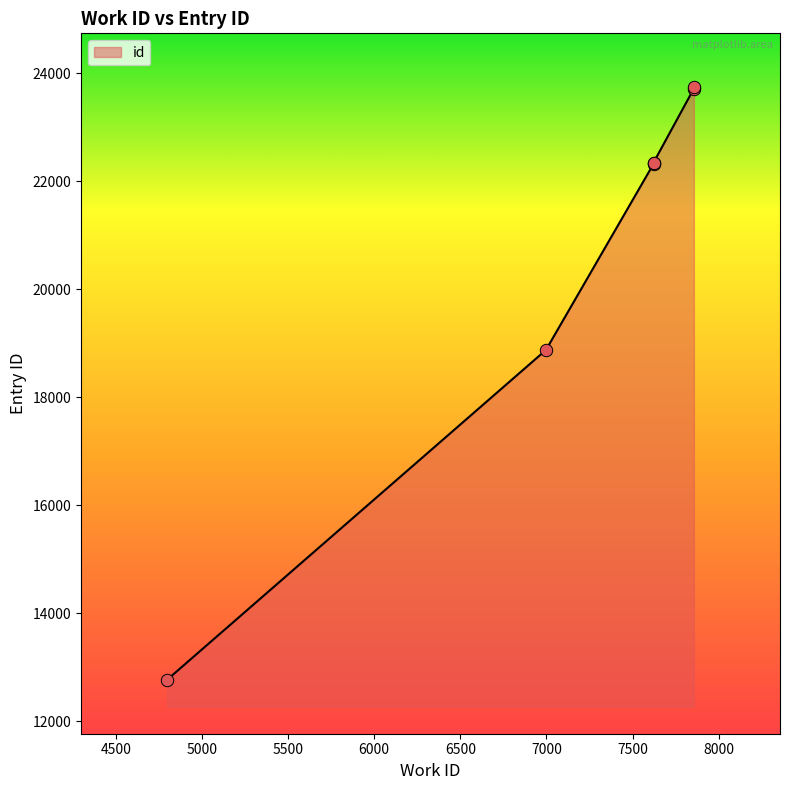

Which has a higher value, 7856 or 7622?

7856